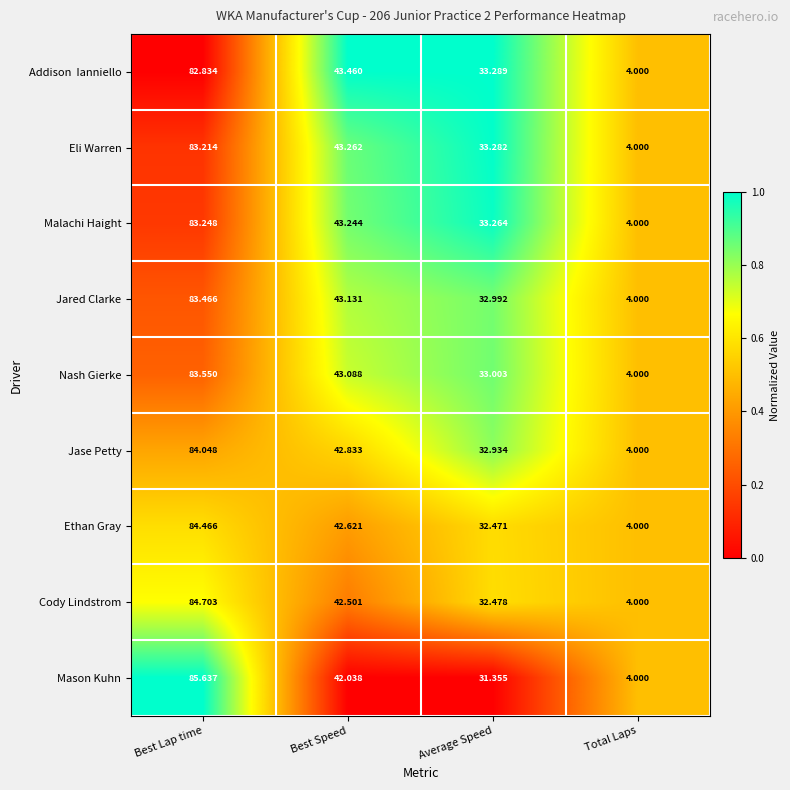

How many distinct data groups are displayed?

9